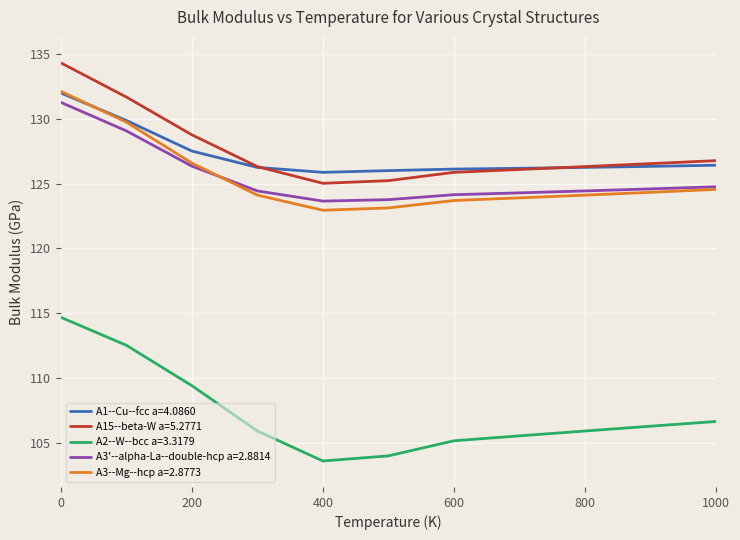

True or false: A3'--alpha-La--double-hcp a=2.8814 and A1--Cu--fcc a=4.0860 intersect in this chart.

False